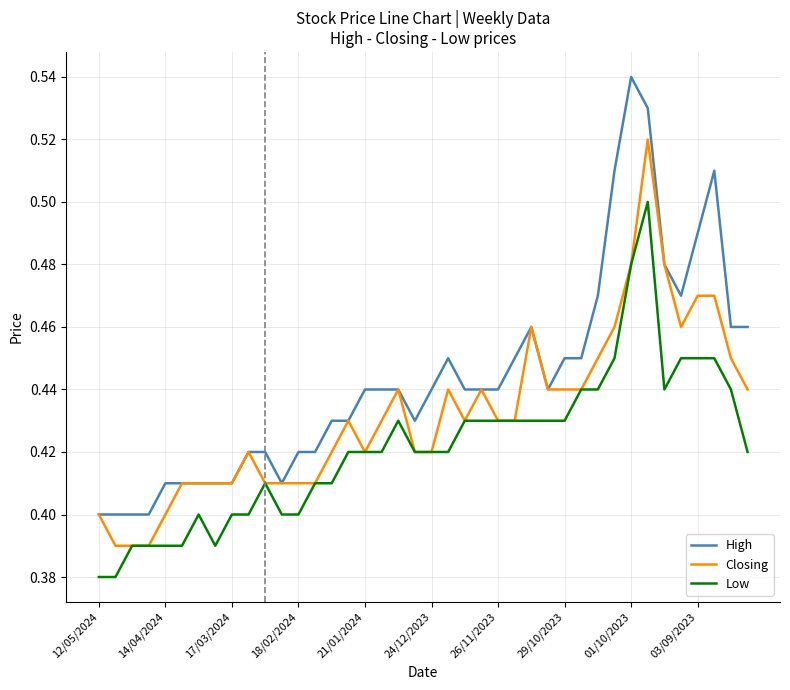

Which series has the largest total across all categories?

High